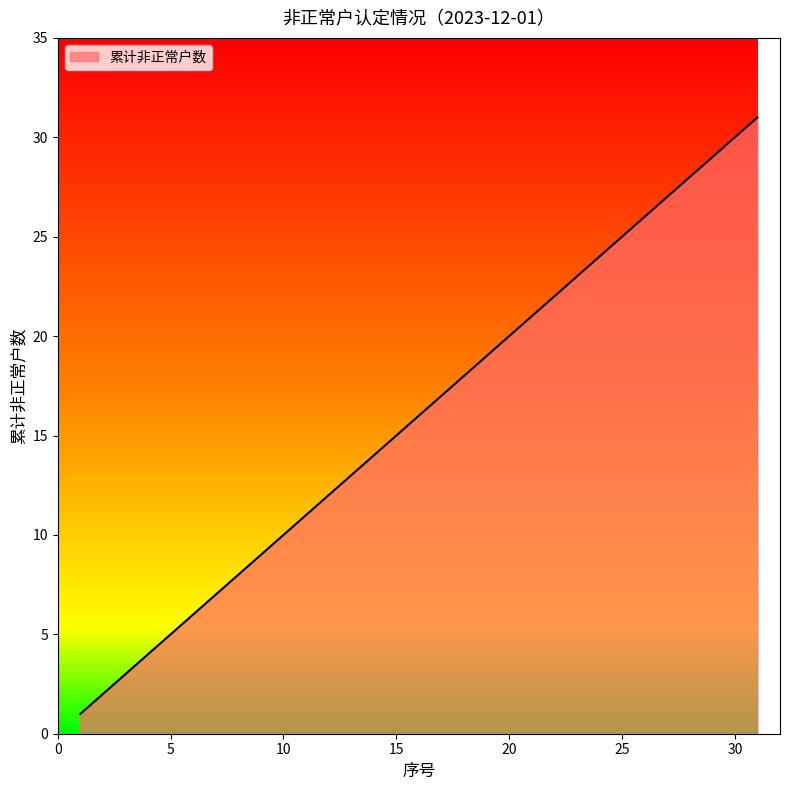

What is the difference between the maximum and minimum values?

30